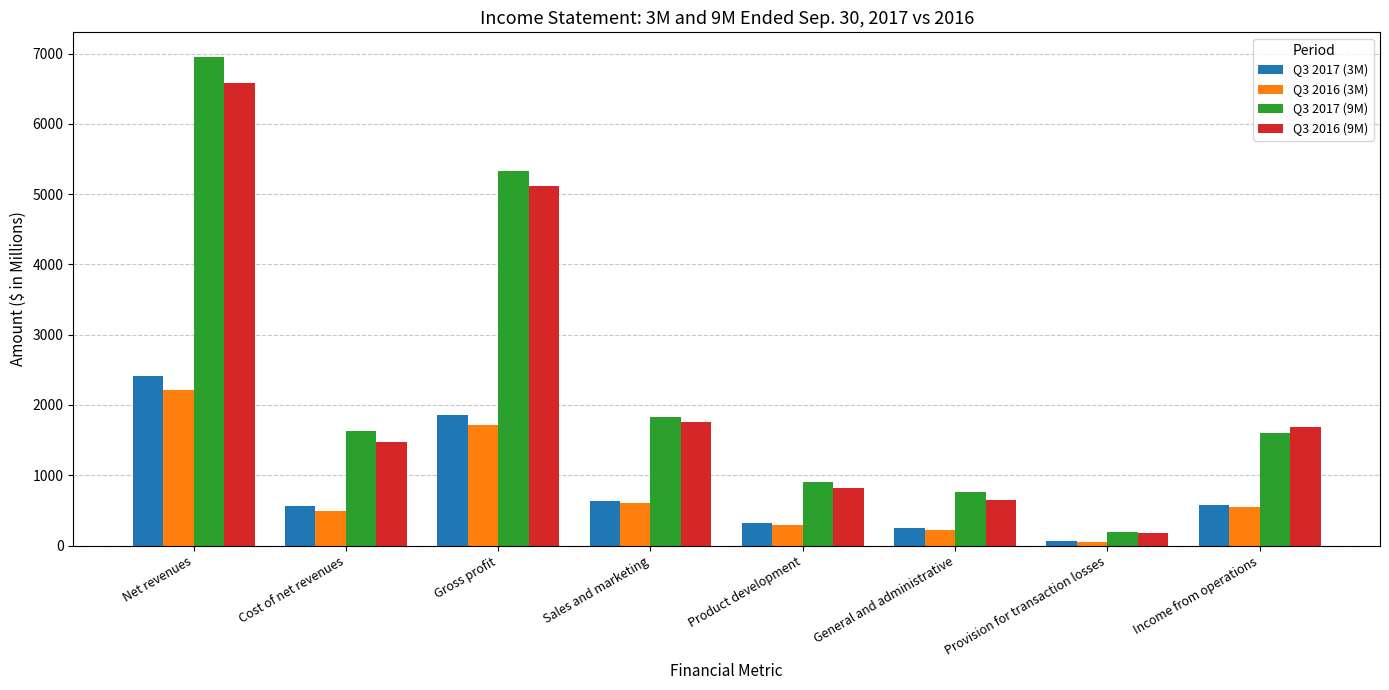

Is the value of Q3 2016 (9M) at Cost of net revenues greater than the value of Q3 2017 (3M) at Gross profit?

No